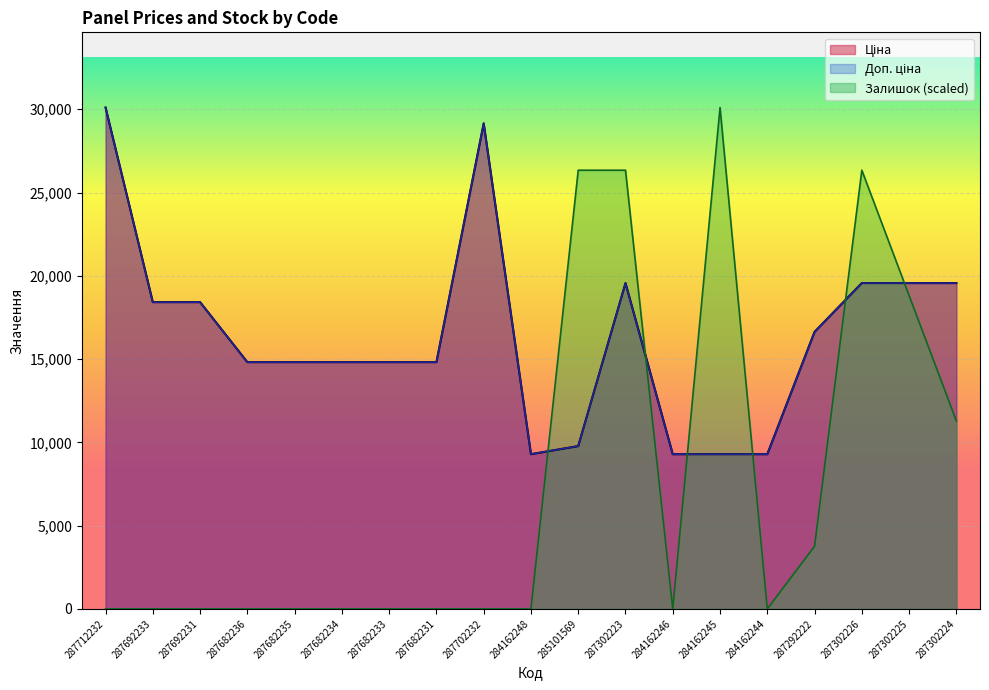

Between 287692233 and 287682236, which series saw the biggest shift?

Ціна